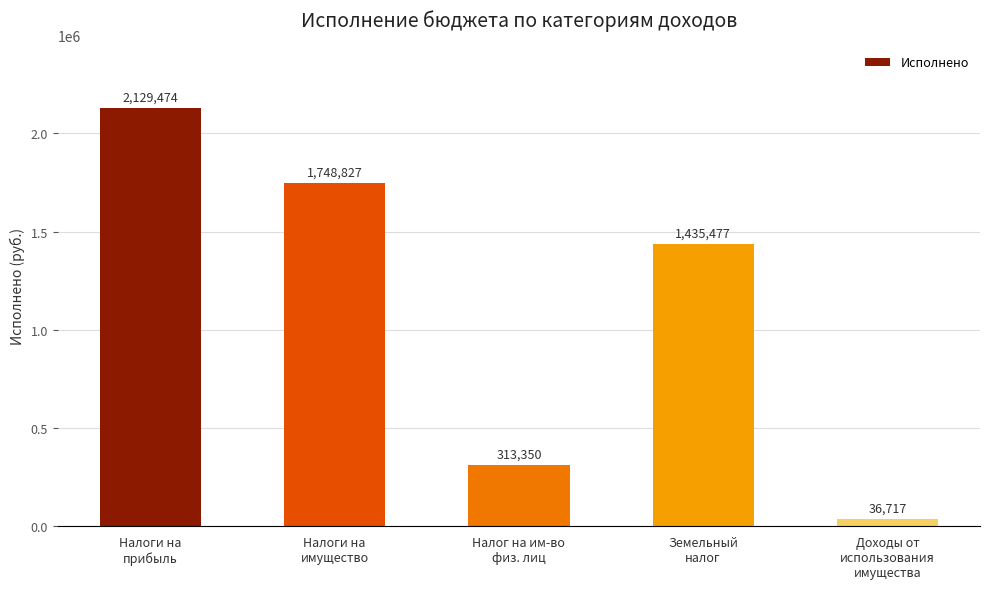

Count the number of categories in the chart.

5